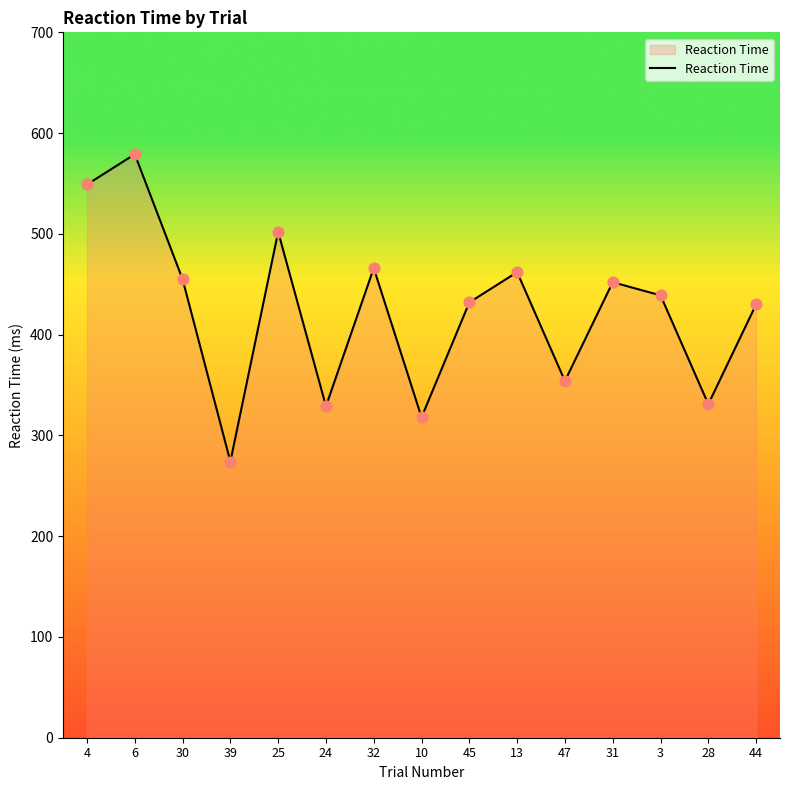

Which has a higher value, 13 or 4?

4